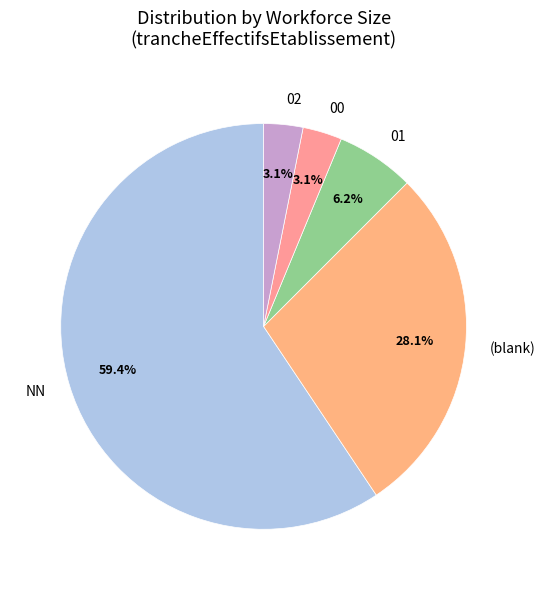

The 02 slice represents 9% of the pie. True or false?

False